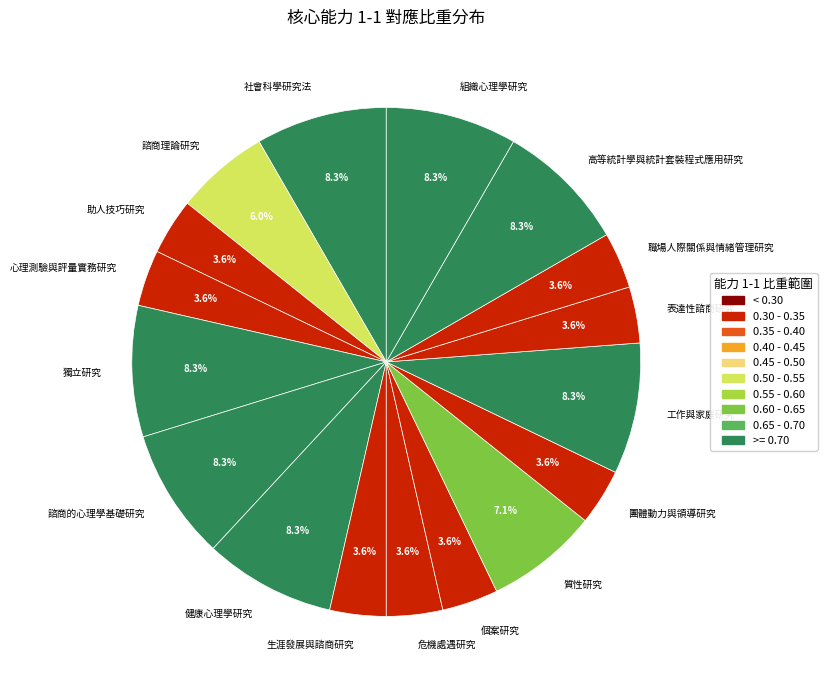

Is it true that 危機處遇研究 is 4% of the pie?

True